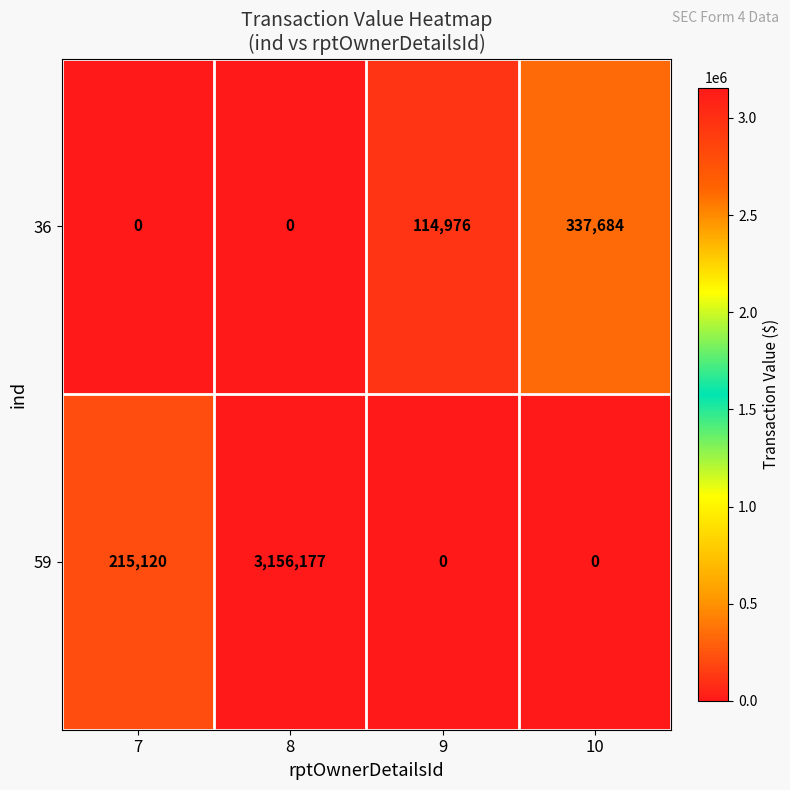

True or false: 36 has a value of 337684 at 10.

True